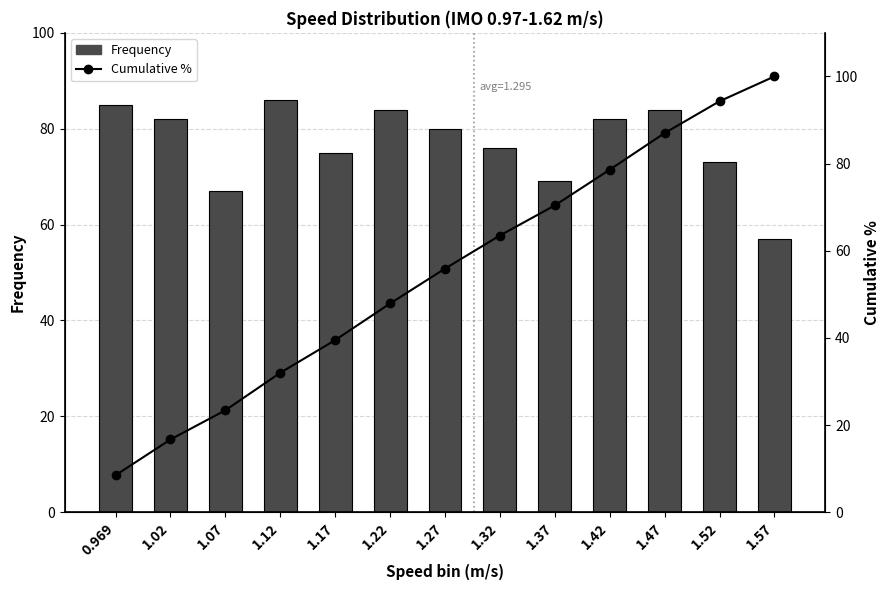

List the series in order of their overall mean, highest first.

Frequency, Cumulative %